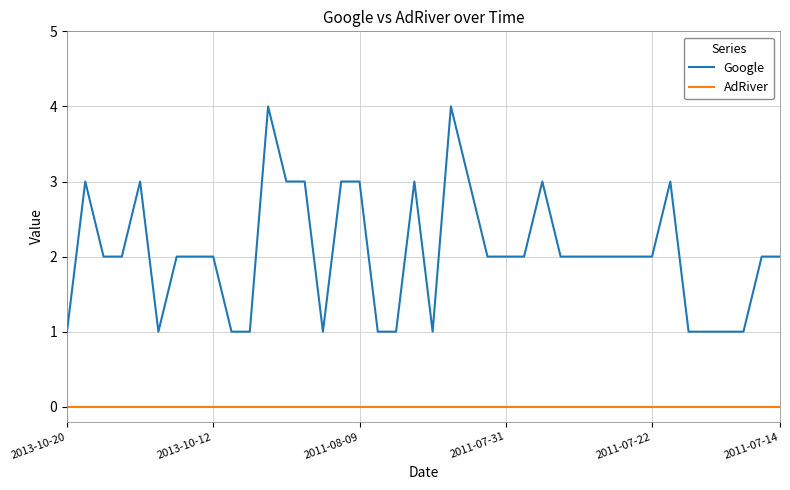

What is the maximum value shown in the chart?

4